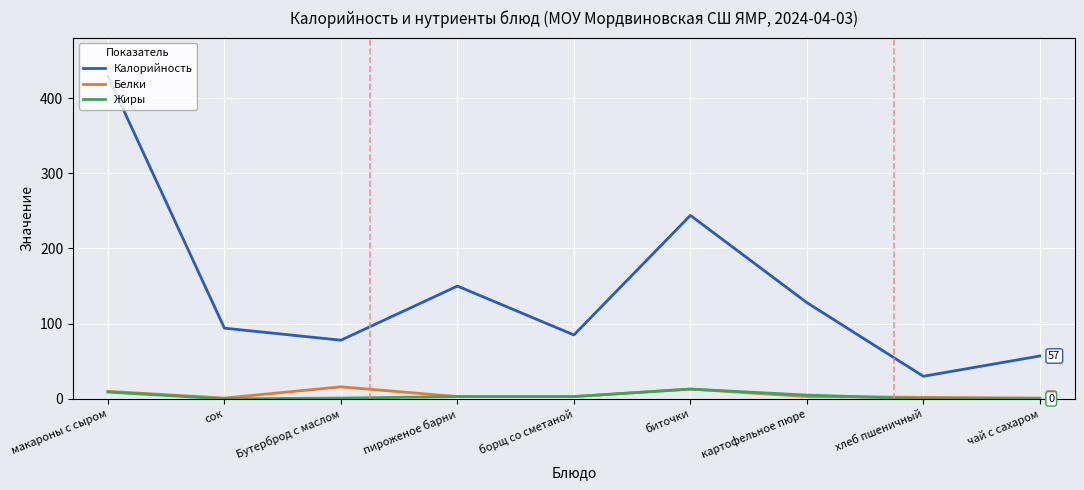

What are all the series names shown in the legend?

Калорийность, Белки, Жиры